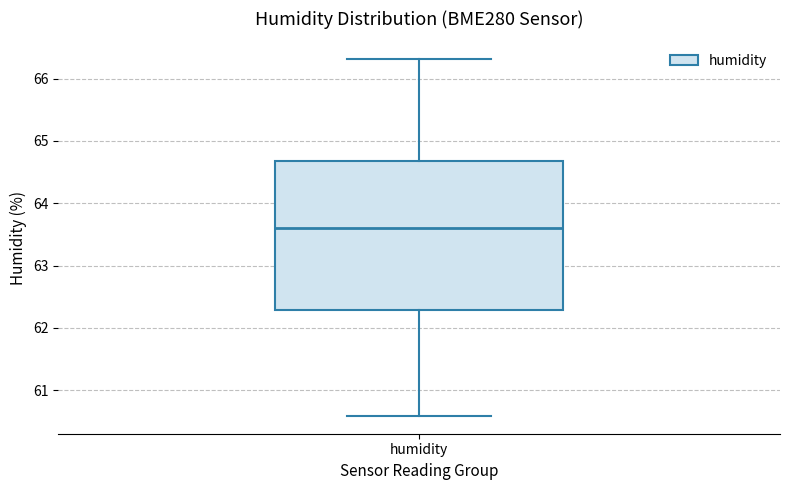

Read this box plot against the y-axis: the position of the median line, the range covered by the box, and the ends of both whiskers. The values are not printed on the chart, so give them approximately, as read against the axis.

median 63.6, box 62.3 to 64.7, whiskers 60.6 to 66.3